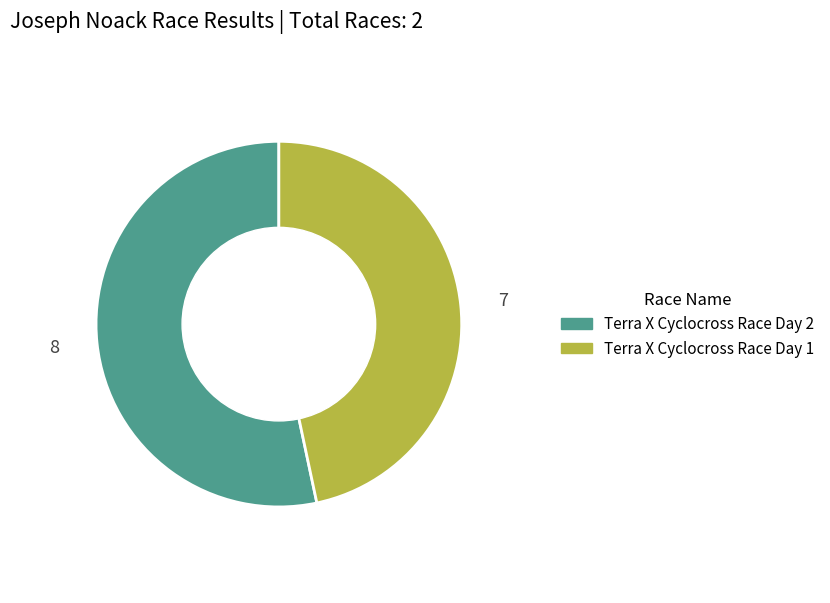

The Terra X Cyclocross Race Day 2 slice represents 53% of the pie. True or false?

True